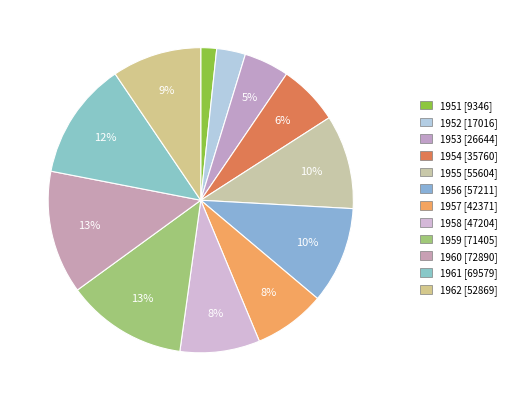

Which slice is the largest?

1960